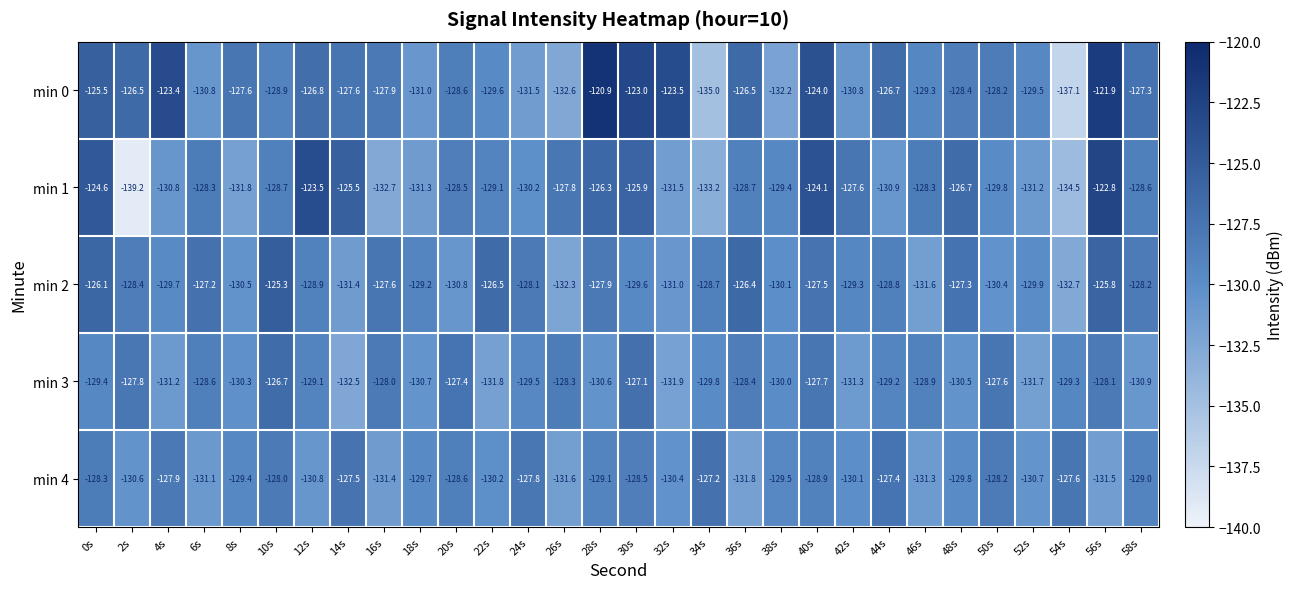

The value of min 0 at 50s is -62.8. True or false?

False